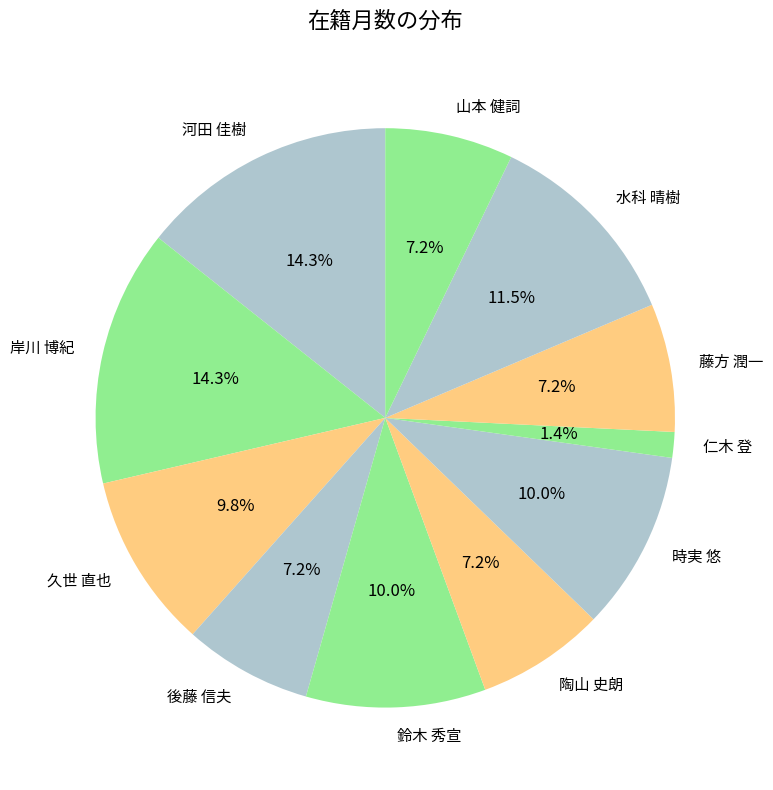

To the nearest percent, what is the difference between the 仁木 登 and 久世 直也 slice percentages?

8%